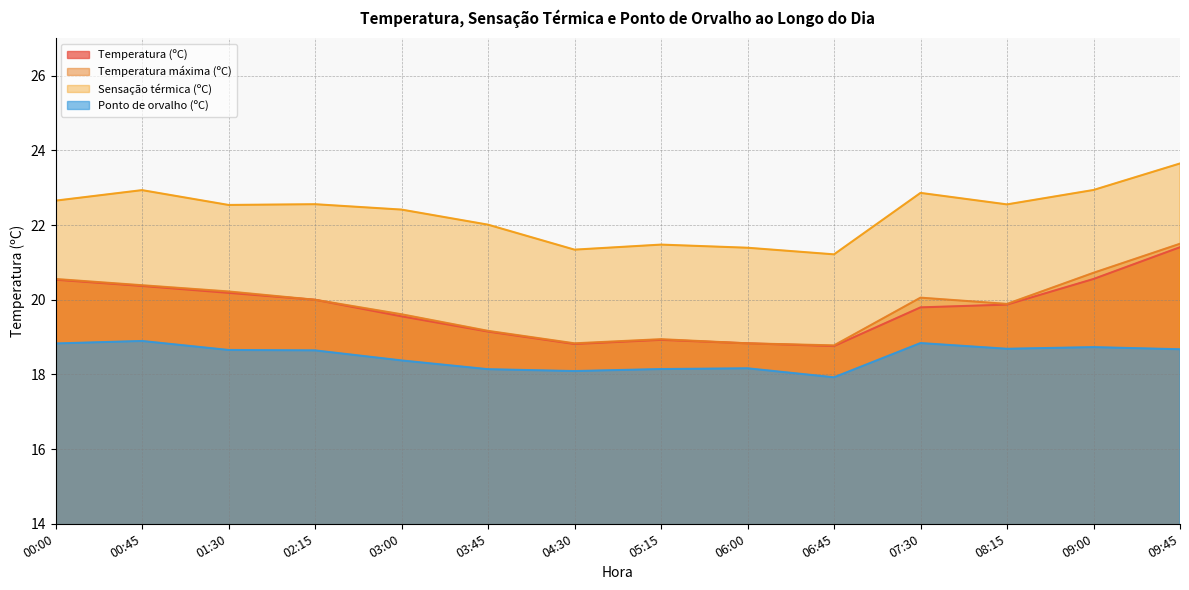

How many lines are shown in the chart?

4